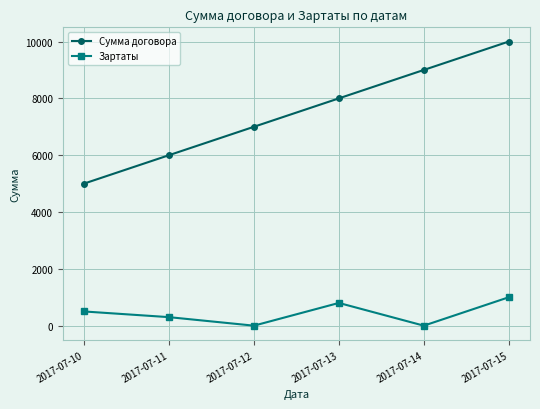

True or false: Зартаты and Сумма договора cross at least once.

False